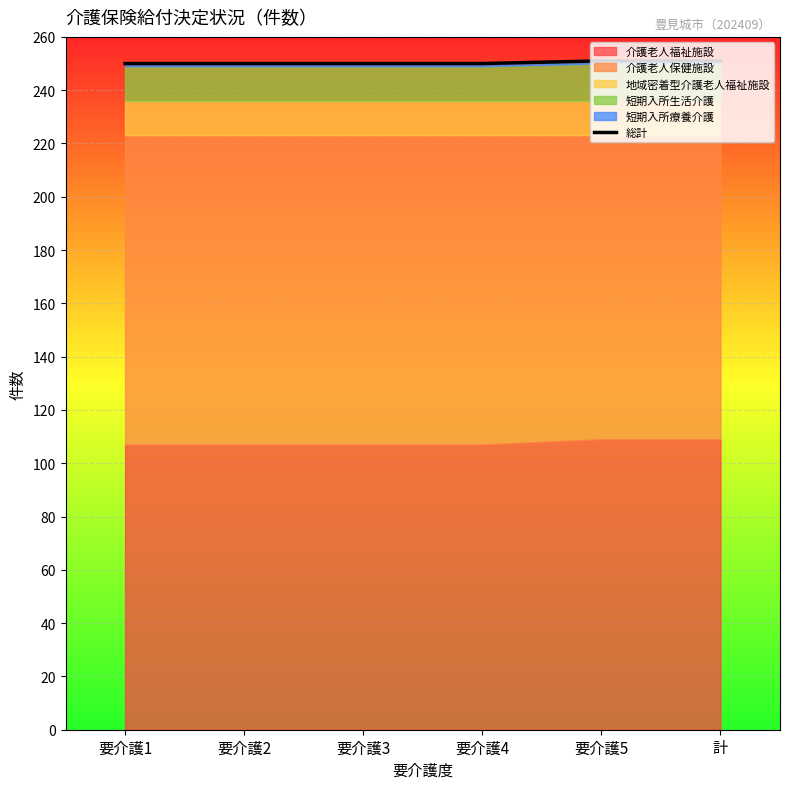

True or false: there are more than 0 points higher than both neighbors.

False